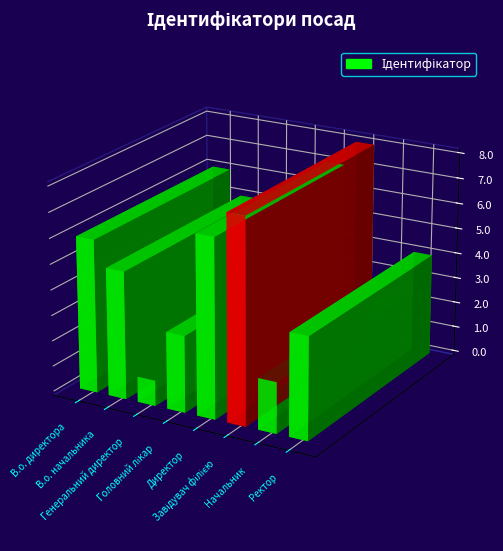

What is the sum of the values at Завідувач філією and Начальник?

10